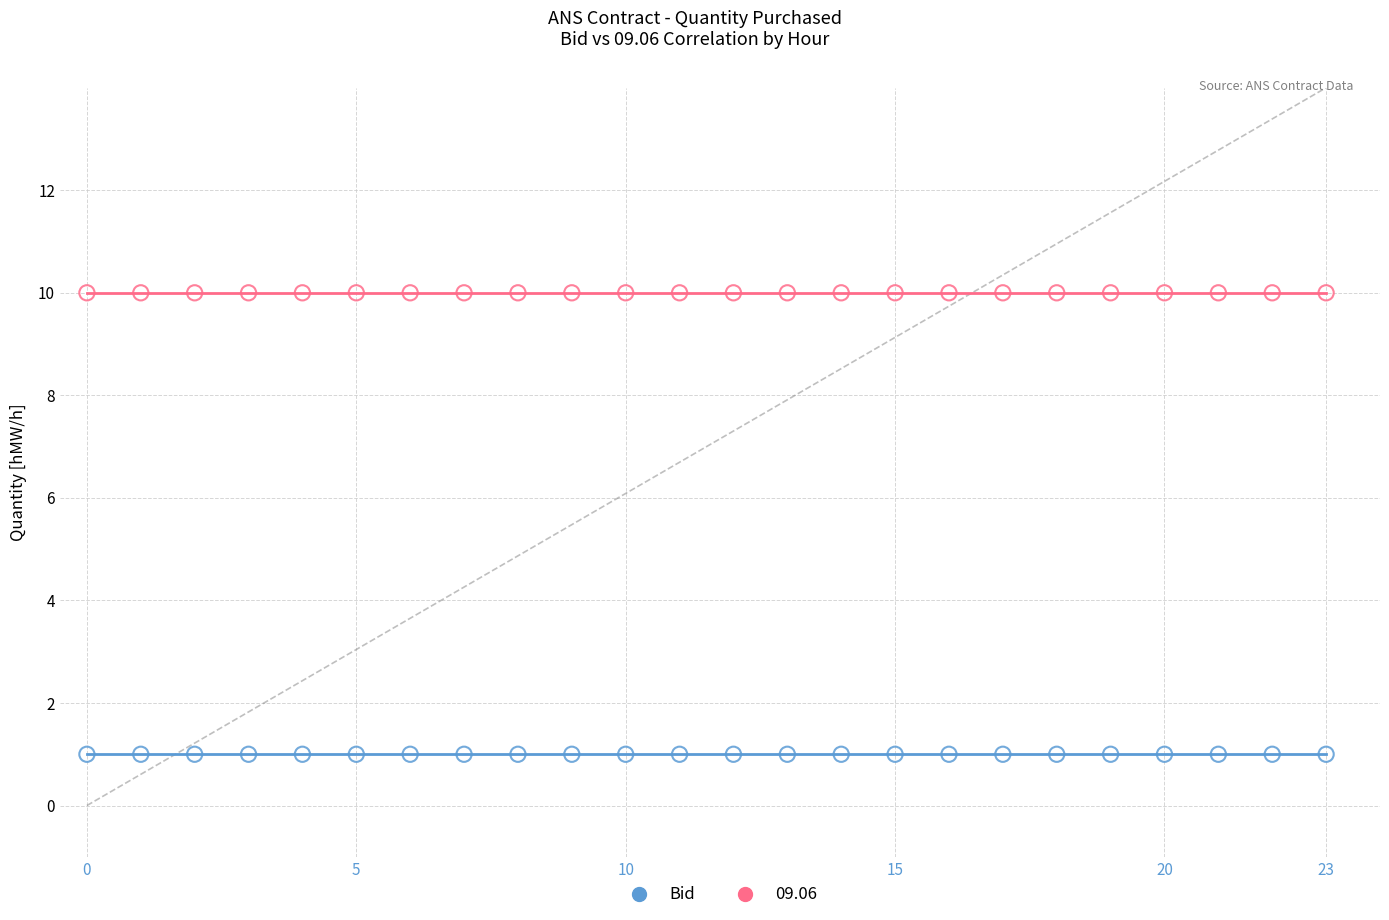

Which series contains the highest Y value?

09.06